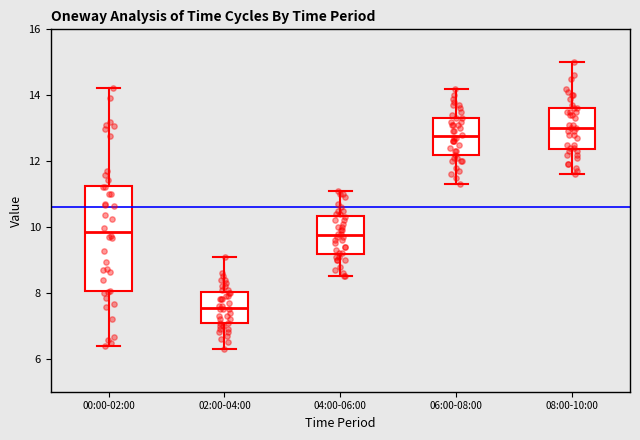

Which box is the tallest, from its lower edge to its upper edge?

00:00-02:00